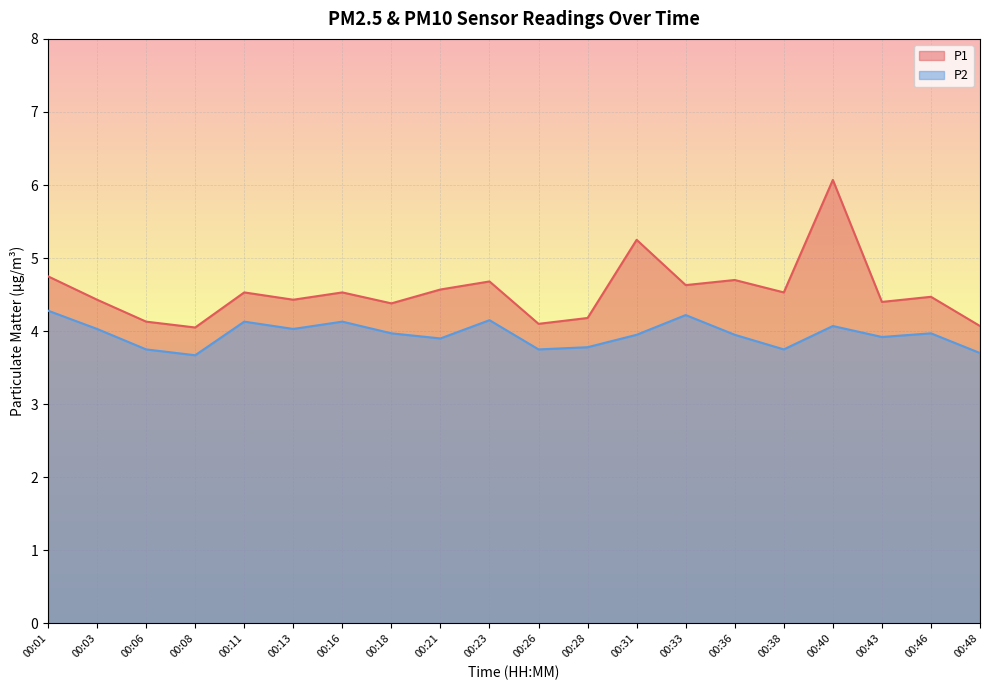

What is the value of the P1 point at the 14th from the left?

4.6